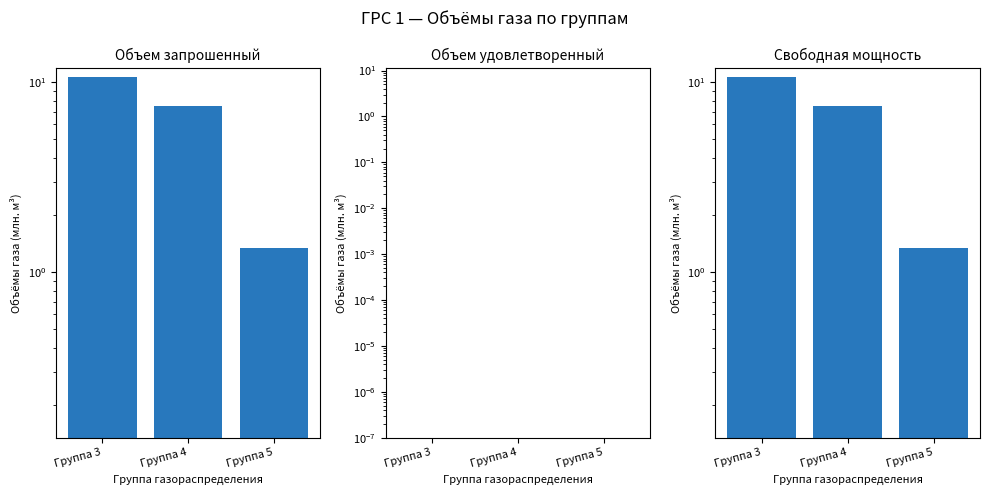

The Объем запрошенный series shows 10.7 at Группа 3. True or false?

True